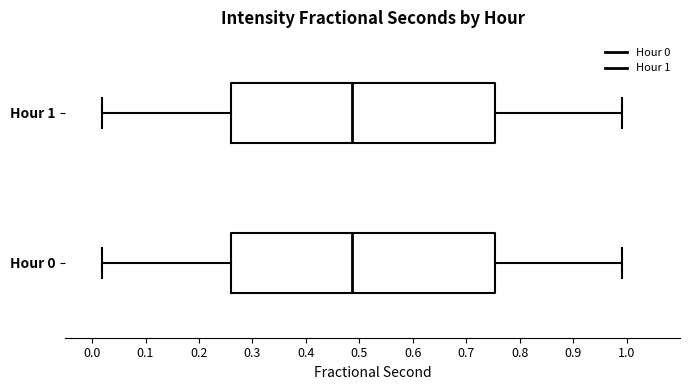

Reading bottom to top, transcribe this box plot: for each box, give where its median line is, the range the box spans, and where its two whiskers end, as read against the x-axis. The values are not printed on the chart, so give them approximately, as read against the axis.

Hour 0: median 0.49, box 0.26 to 0.75, whiskers 0.02 to 0.99
Hour 1: median 0.49, box 0.26 to 0.75, whiskers 0.02 to 0.99